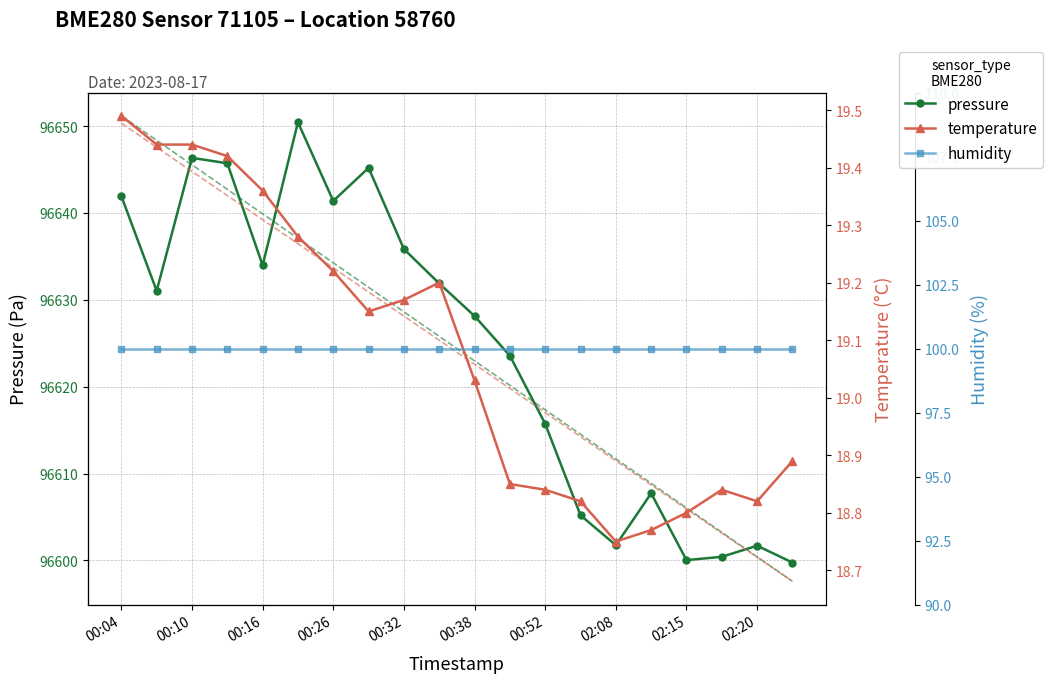

What position from the left is 15?

16